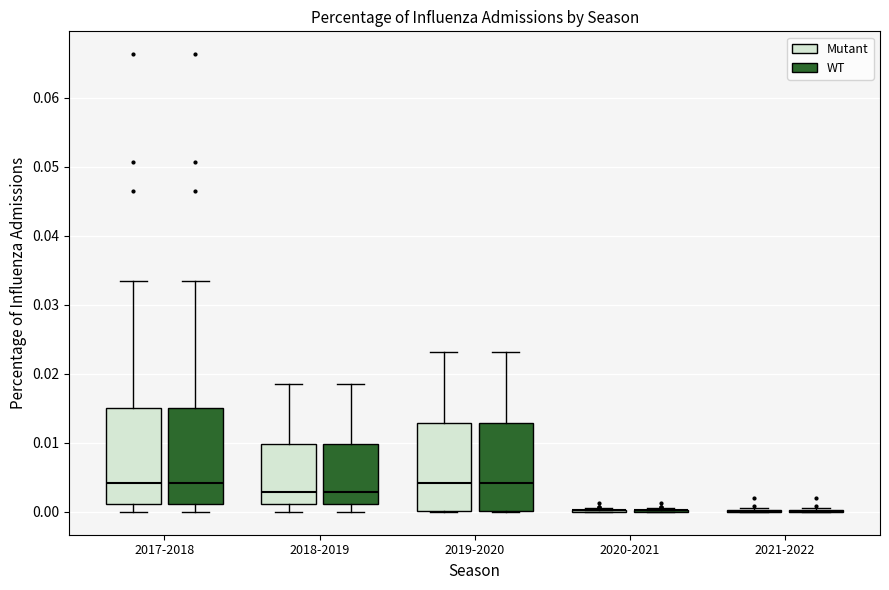

Reading left to right, read every box against the y-axis: the position of its median line, the range the box covers, and the ends of its whiskers. The values are not printed on the chart, so give them approximately, as read against the axis.

2017-2018 (Mutant): median 0.004, box 0.001 to 0.015, whiskers 0.000 to 0.033
2017-2018 (WT): median 0.004, box 0.001 to 0.015, whiskers 0.000 to 0.033
2018-2019 (Mutant): median 0.003, box 0.001 to 0.010, whiskers 0.000 to 0.019
2018-2019 (WT): median 0.003, box 0.001 to 0.010, whiskers 0.000 to 0.019
2019-2020 (Mutant): median 0.004, box 0.000 to 0.013, whiskers 0.000 to 0.023
2019-2020 (WT): median 0.004, box 0.000 to 0.013, whiskers 0.000 to 0.023
2020-2021 (Mutant): box collapsed to a line at 0.000, whiskers 0.000 to 0.001
2020-2021 (WT): box collapsed to a line at 0.000, whiskers 0.000 to 0.001
2021-2022 (Mutant): box collapsed to a line at 0.000, whiskers 0.000 to 0.001
2021-2022 (WT): box collapsed to a line at 0.000, whiskers 0.000 to 0.001